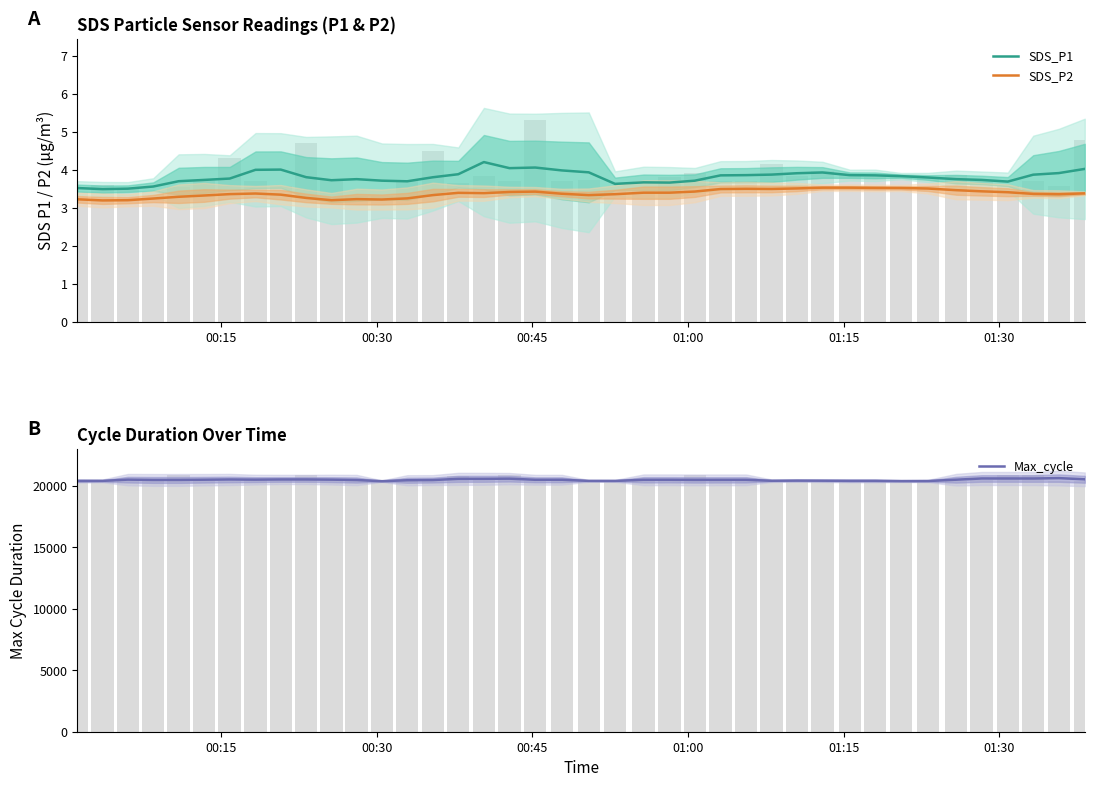

How many series are shown in this chart?

3